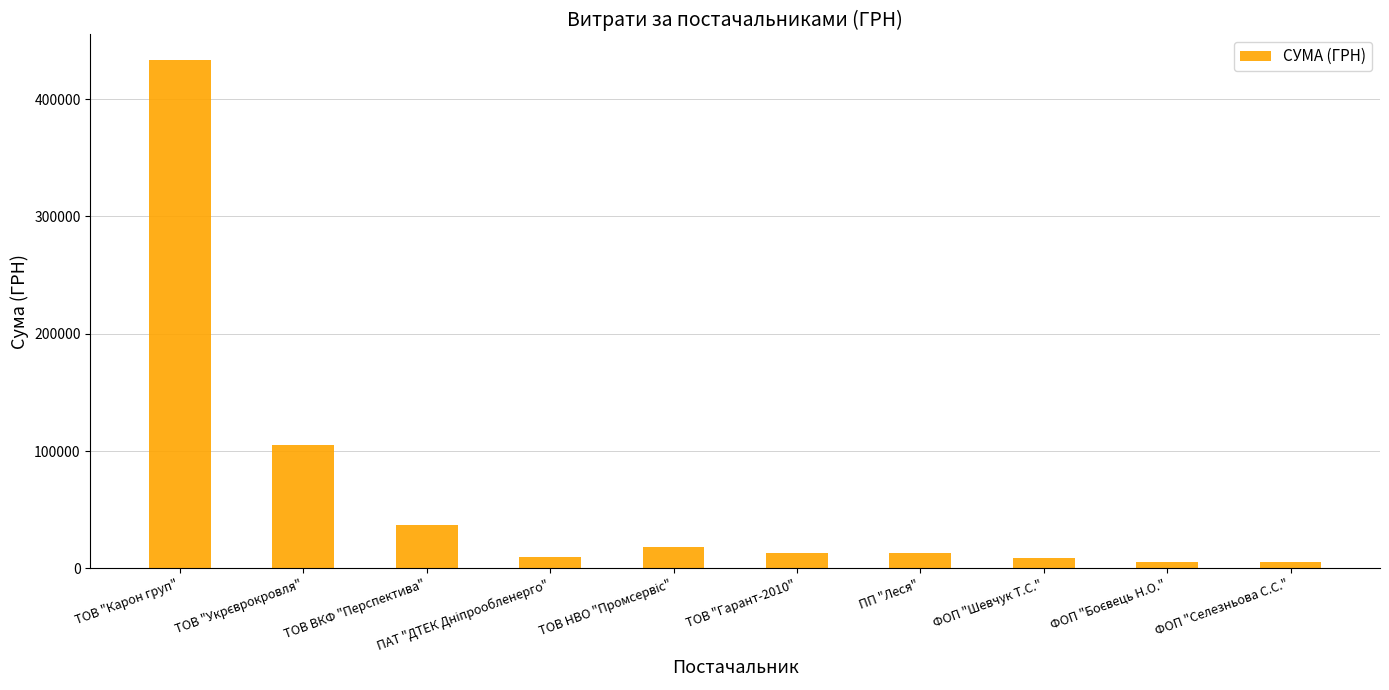

Which has a higher value, ФОП "Шевчук Т.С." or ФОП "Селезньова С.С."?

ФОП "Шевчук Т.С."